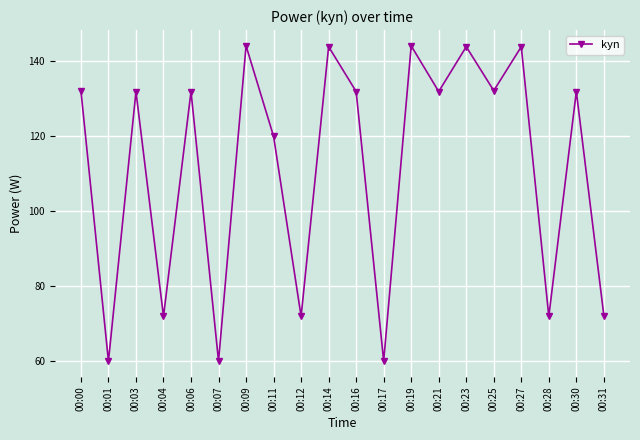

The value at 00:27 is 201.6. True or false?

False